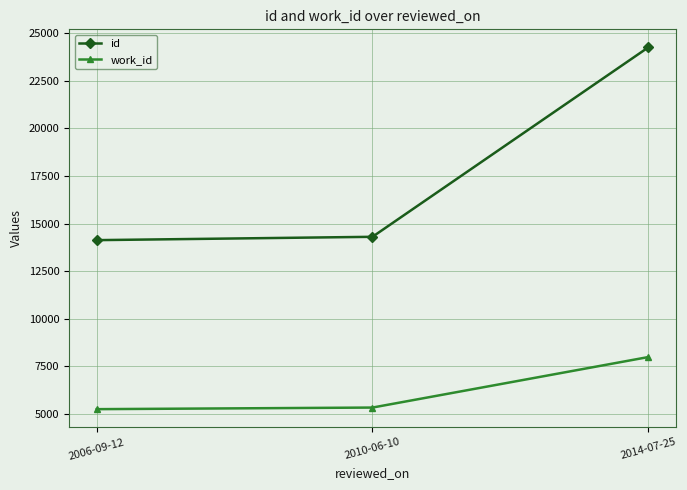

Which series has the largest range (max minus min)?

id